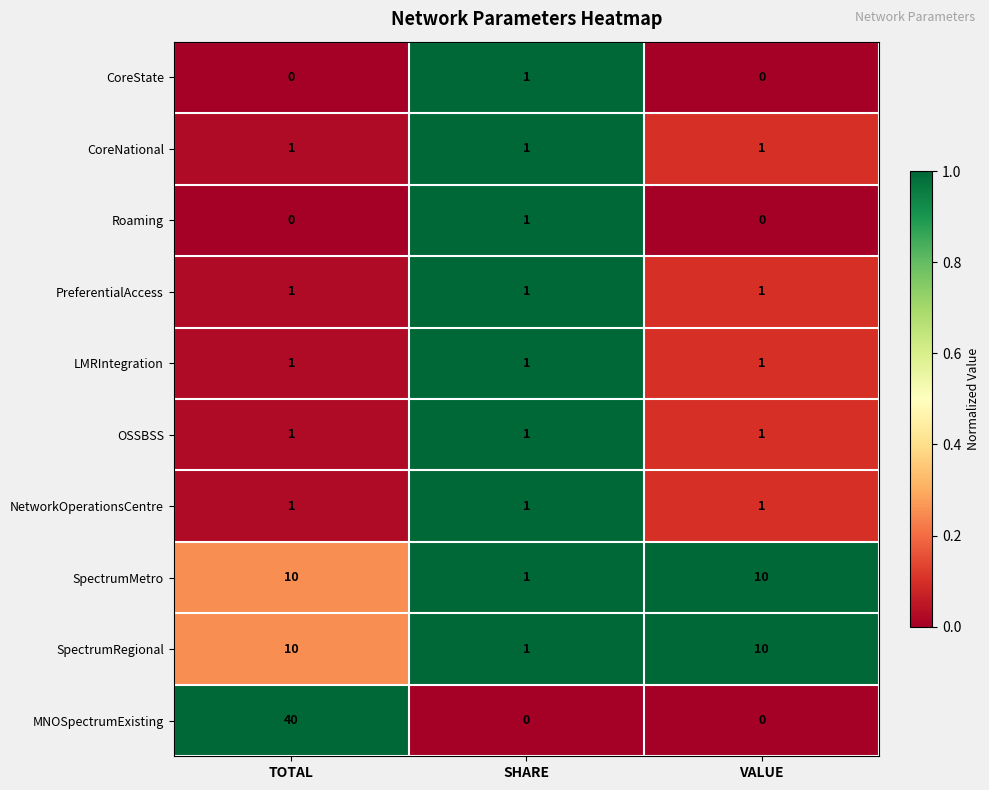

True or false: SpectrumRegional has a value of 16 at VALUE.

False